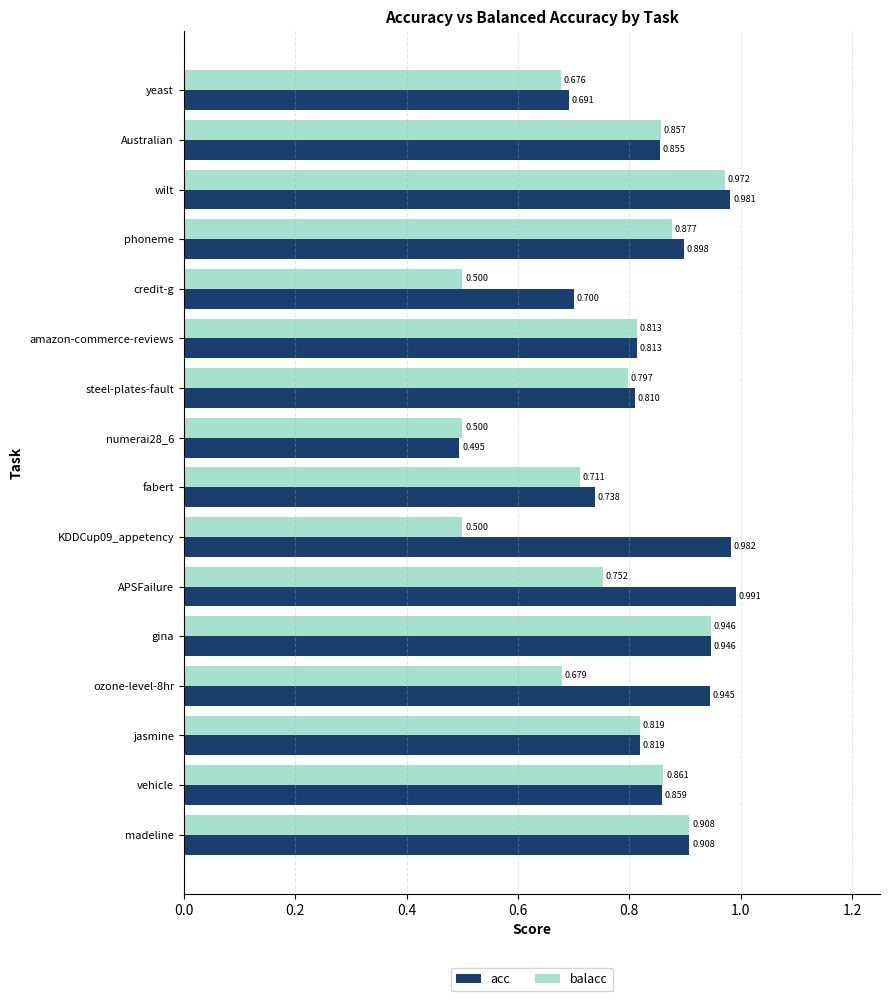

Which series changed the most between wilt and jasmine?

acc